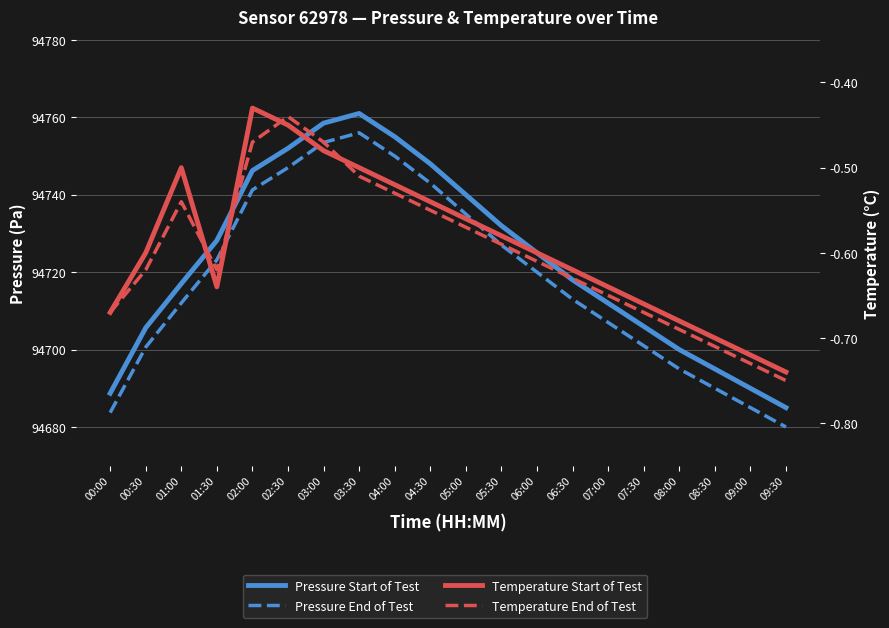

What are all the series names shown in the legend?

Pressure Start of Test, Pressure End of Test, Temperature Start of Test, Temperature End of Test